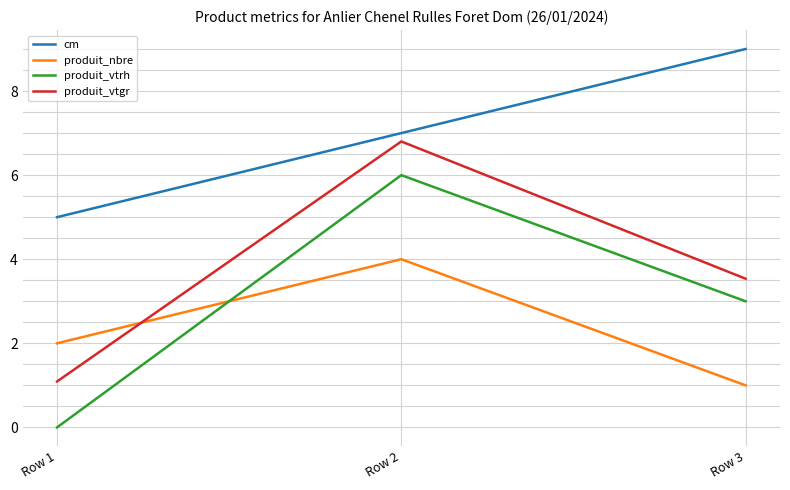

Which series has the widest spread of values?

produit_vtrh